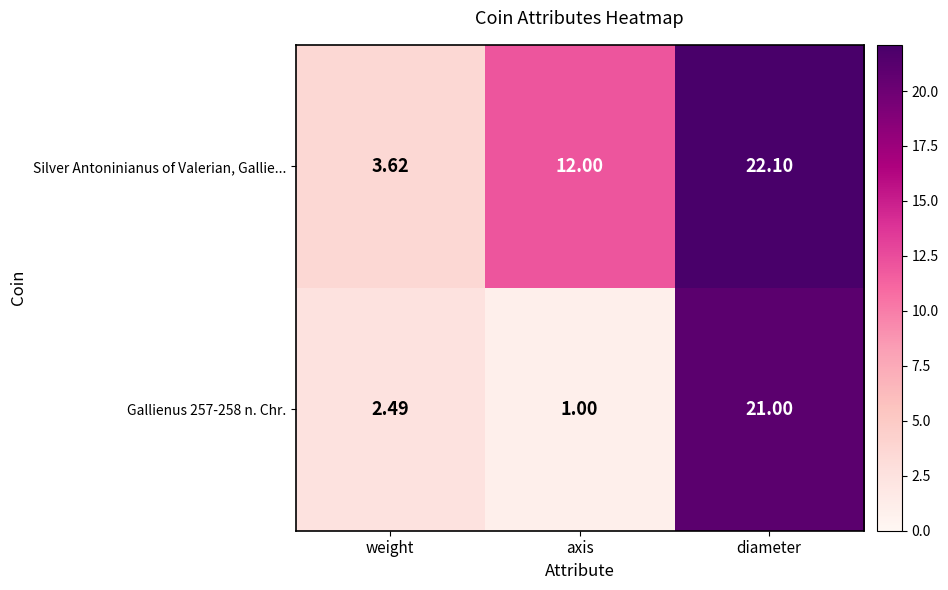

How many data points does each series have?

3